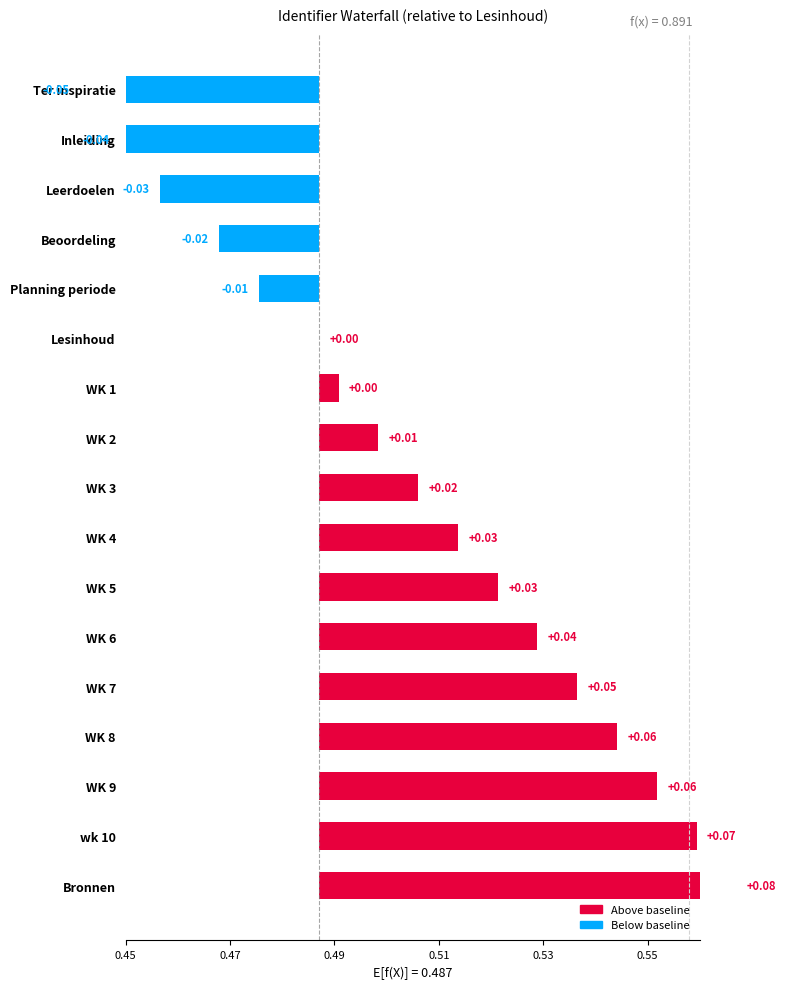

What is the sum of all values?

0.3